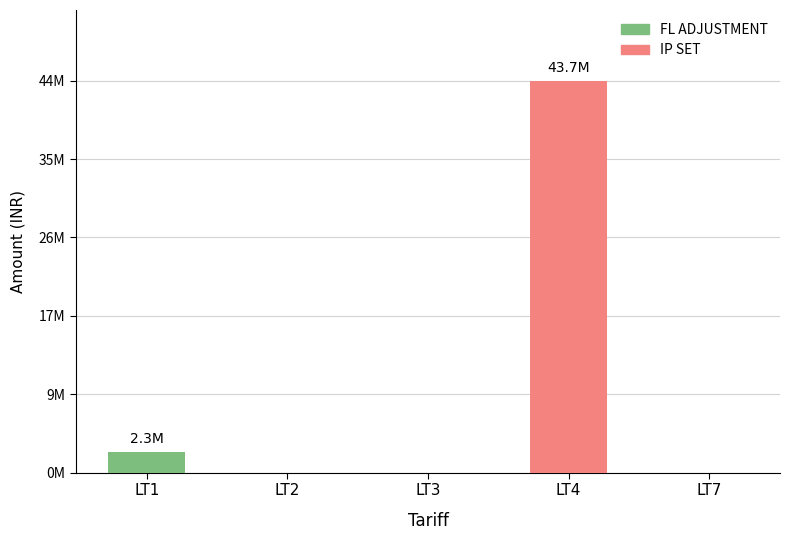

Are the bars grouped side by side (vs. stacked)?

No